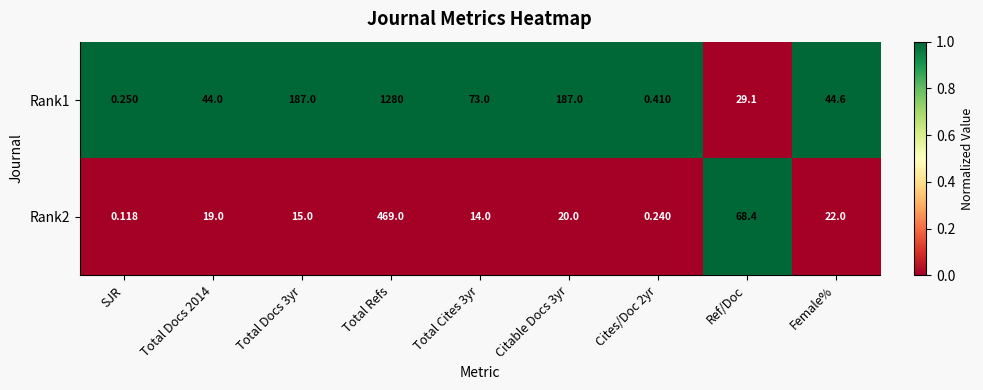

At which label does Rank2 reach its peak?

Total Refs